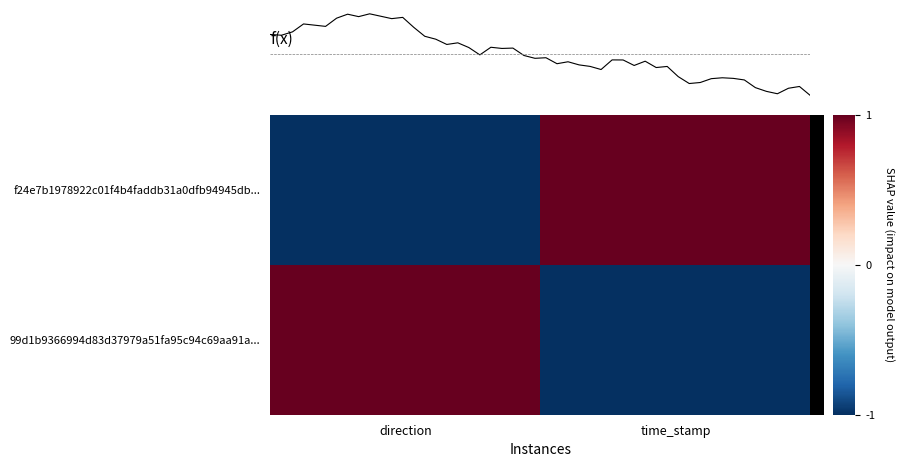

What is the difference between the highest and lowest values at time_stamp?

2